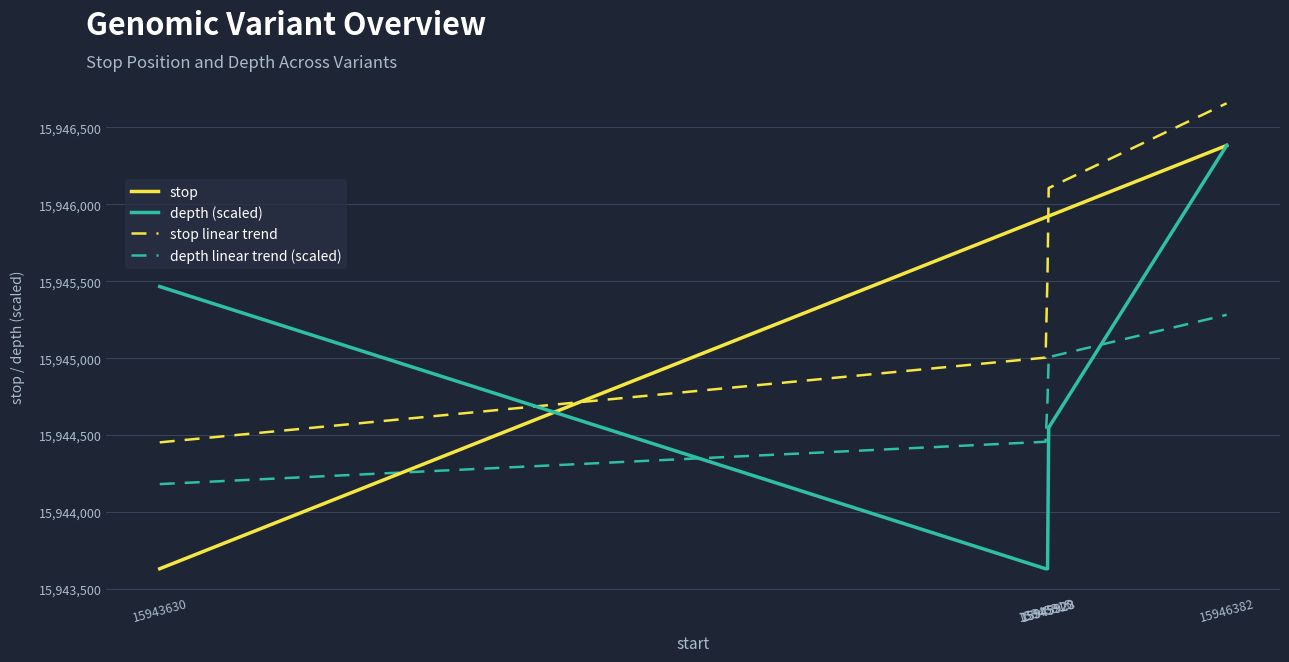

True or false: stop linear trend and depth linear trend (scaled) cross at least once.

False